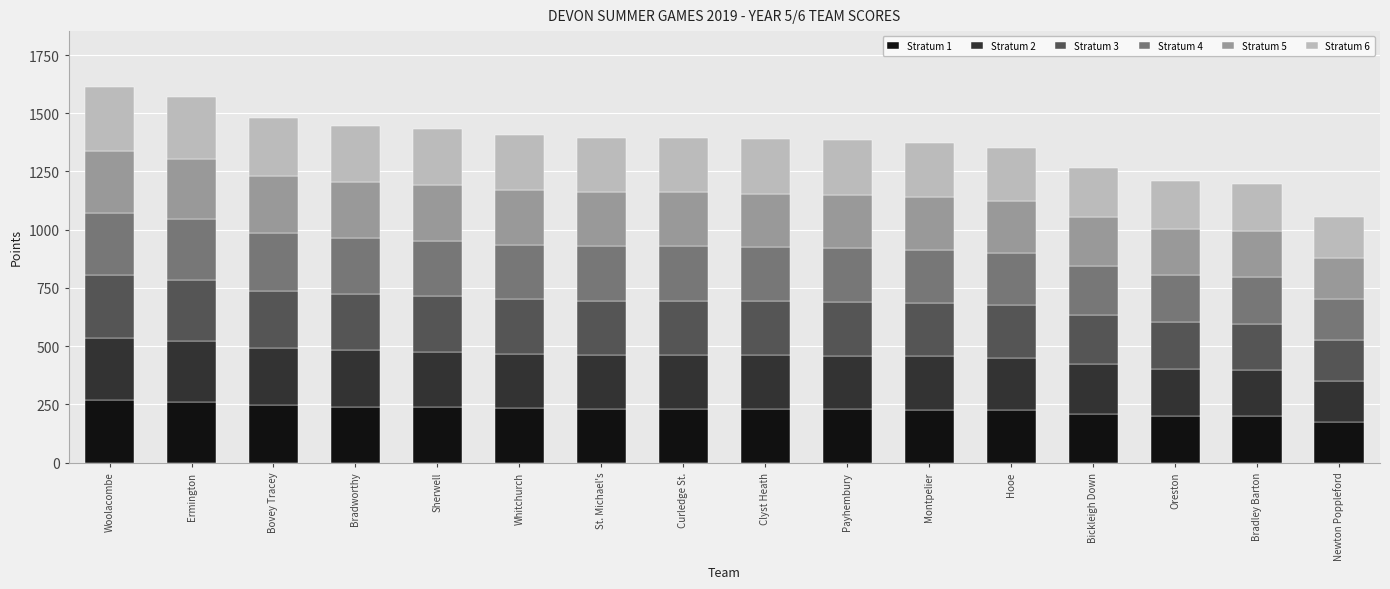

What is the maximum value for Stratum 1?

268